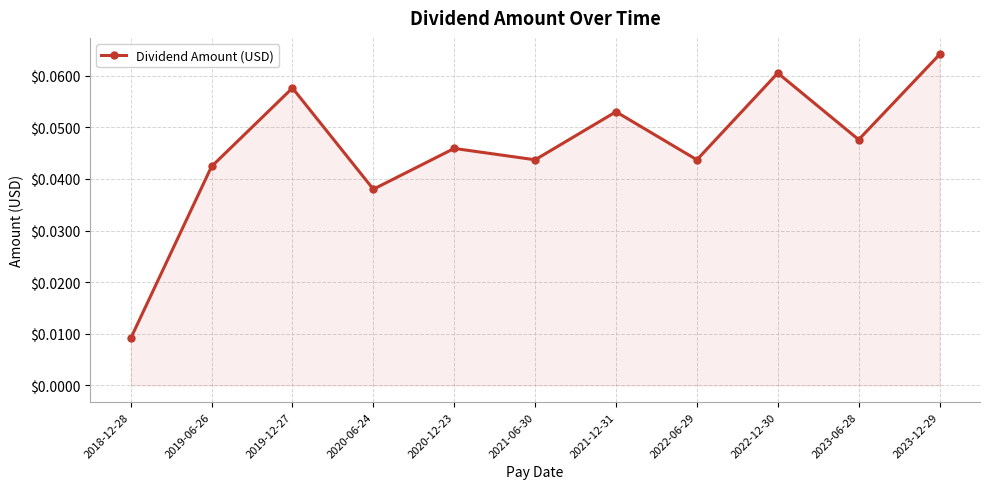

How many values are between 0 and 1?

11